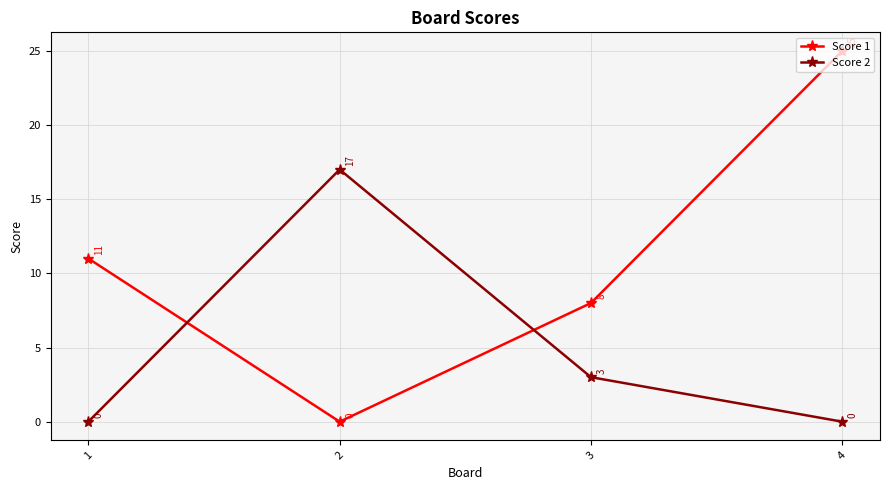

At which category is the sum across all series the highest?

4